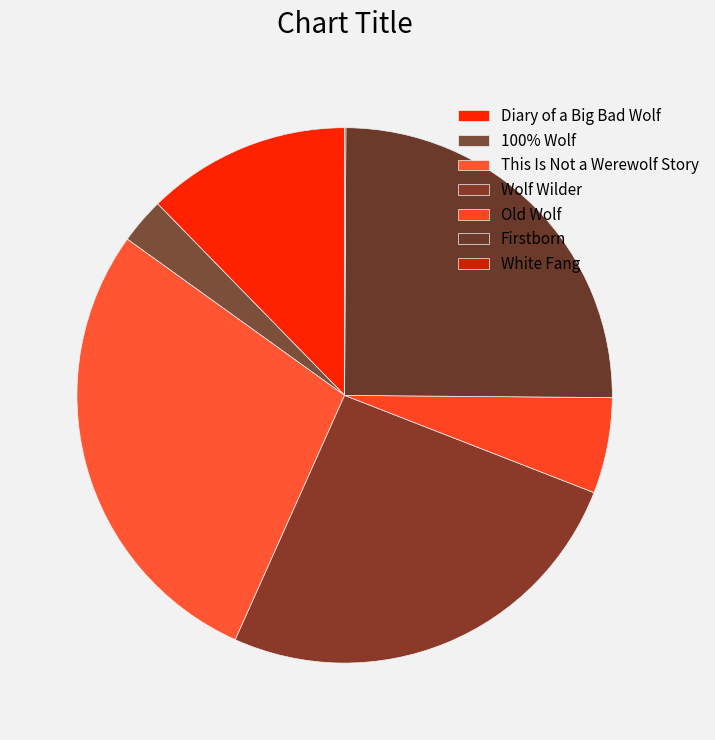

The White Fang slice represents 0% of the pie. True or false?

True